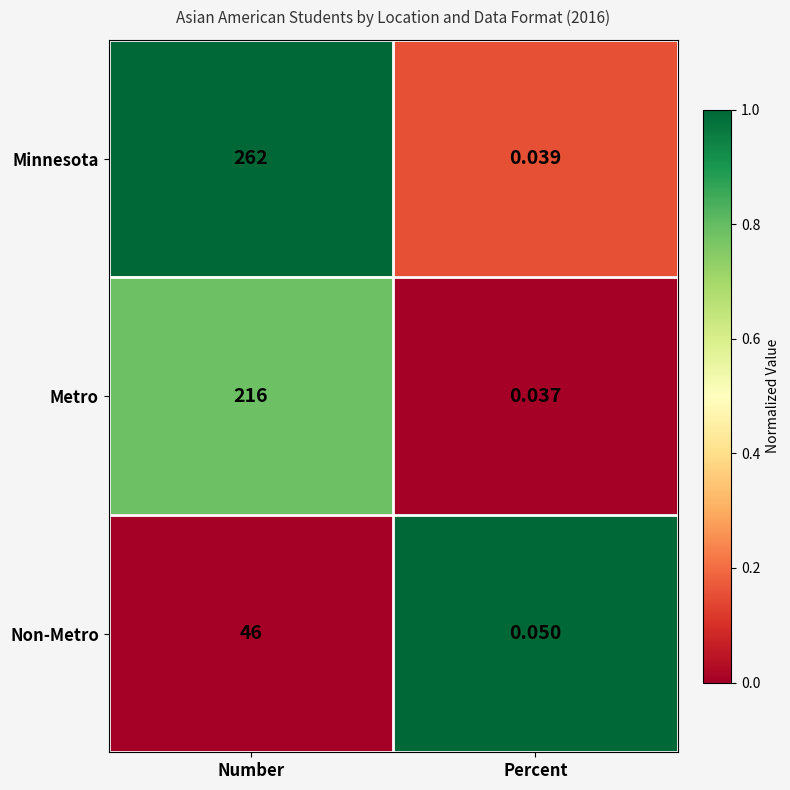

Which series changed the most between Number and Percent?

Minnesota